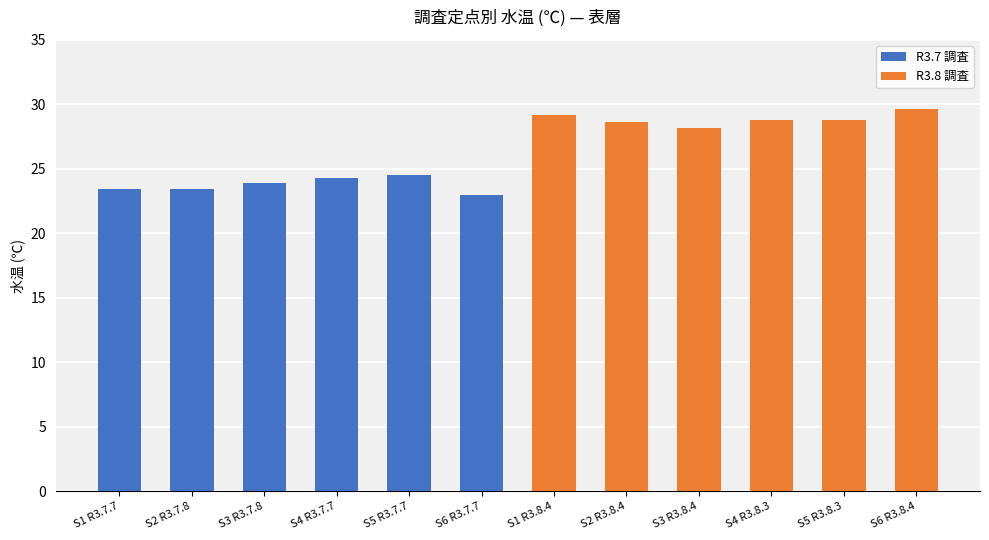

Are the bars horizontal?

No